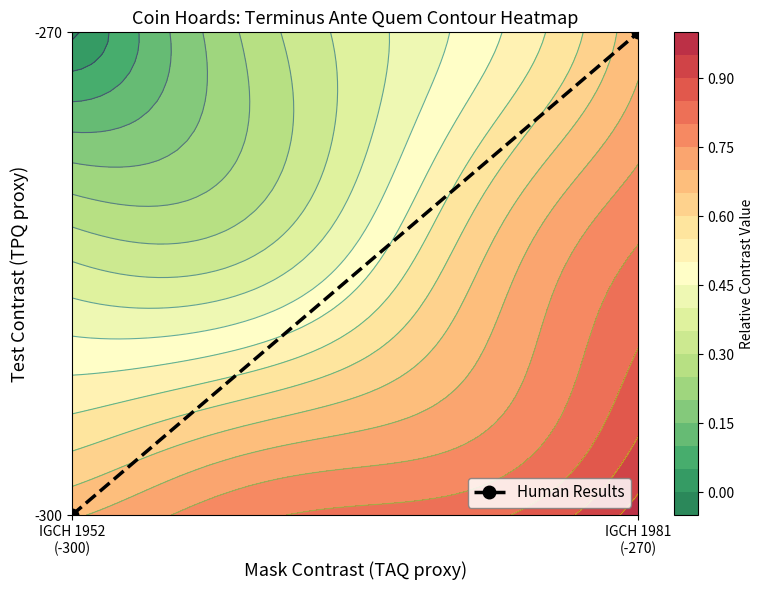

Rank the categories by value from lowest to highest.

IGCH 1952
(-300), IGCH 1981
(-270)